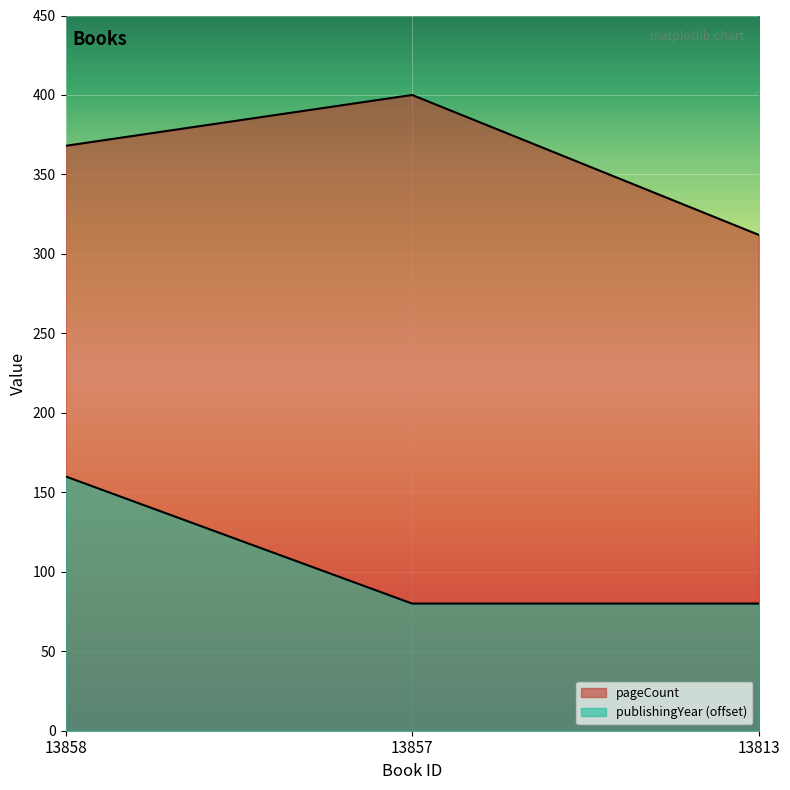

Which series has the widest spread of values?

pageCount